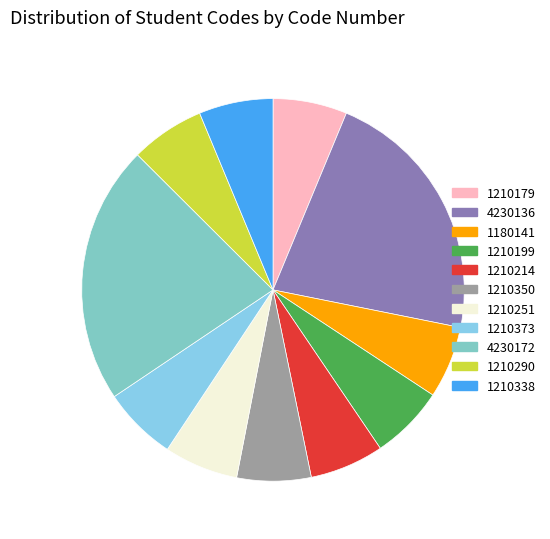

The 1210350 slice represents 6% of the pie. True or false?

True